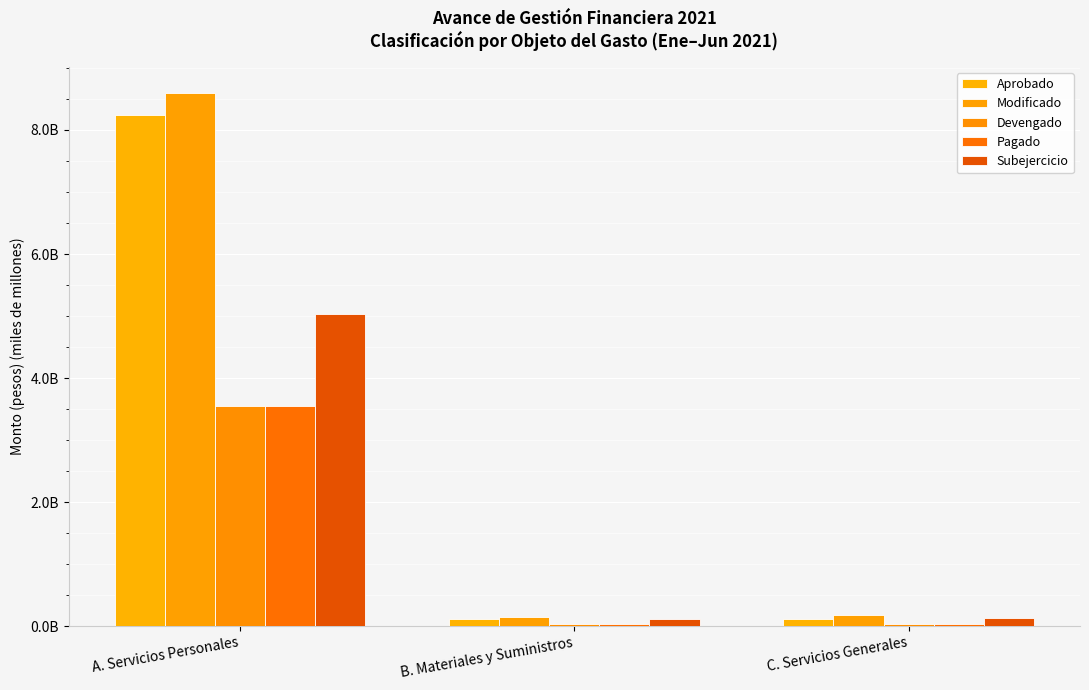

At which category is the sum across all series the highest?

A. Servicios Personales